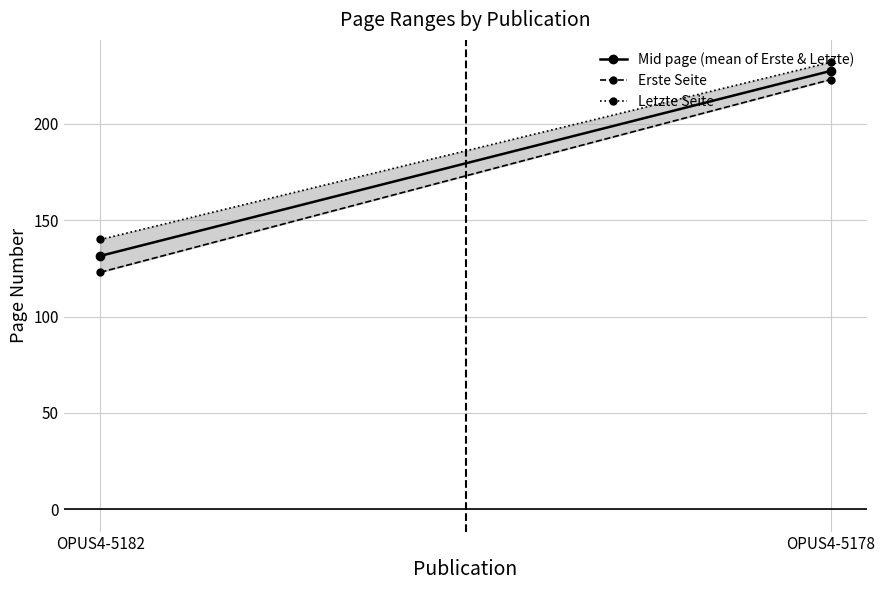

Which series changed the most between OPUS4-5182 and OPUS4-5178?

Erste Seite